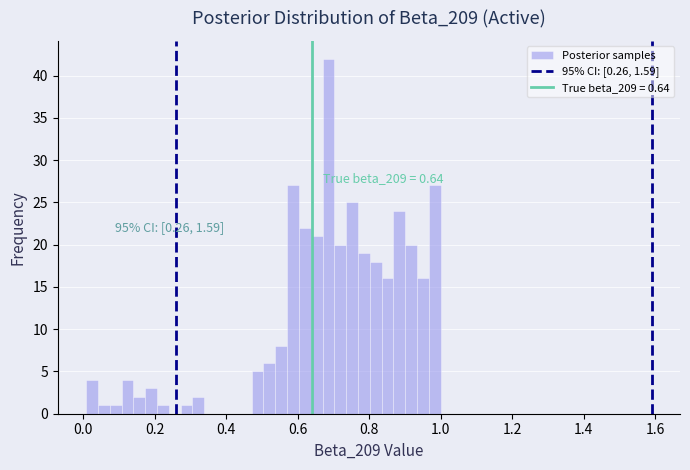

Read against the x-axis, roughly where is the centre of the tallest bar?

0.68